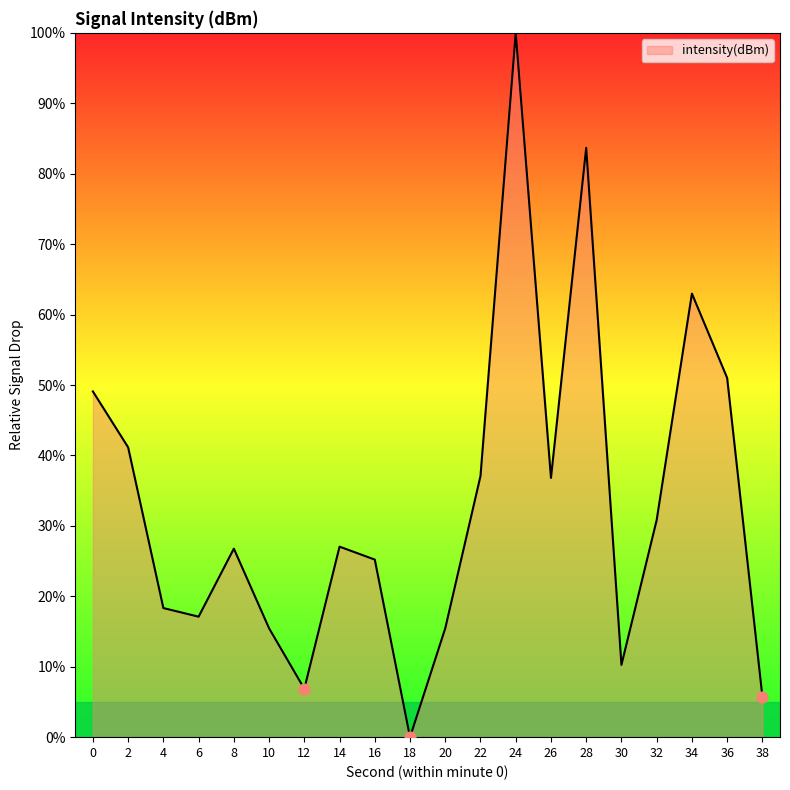

Which has a higher value, 18 or 12?

12